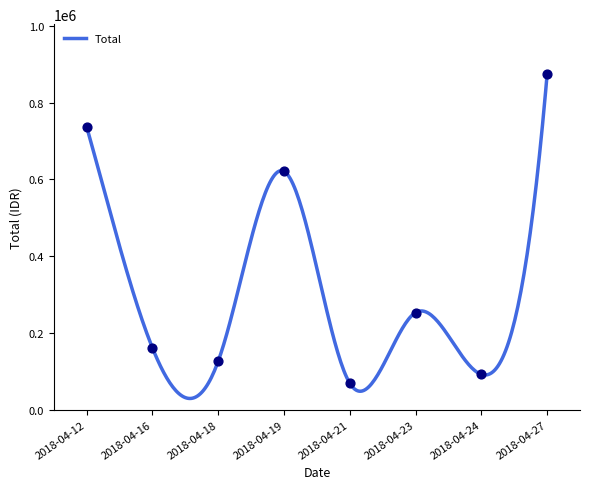

Between 2018-04-21 and 2018-04-24, which is larger?

2018-04-24